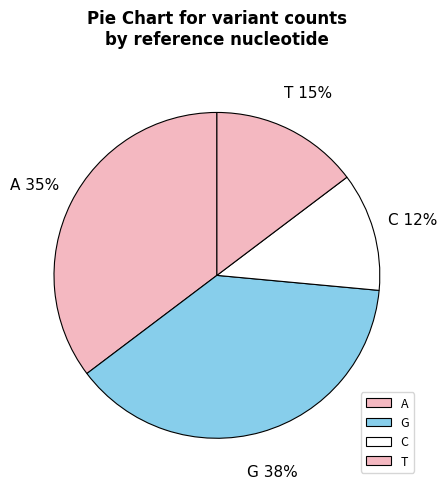

Is it true that A is 42% of the pie?

False